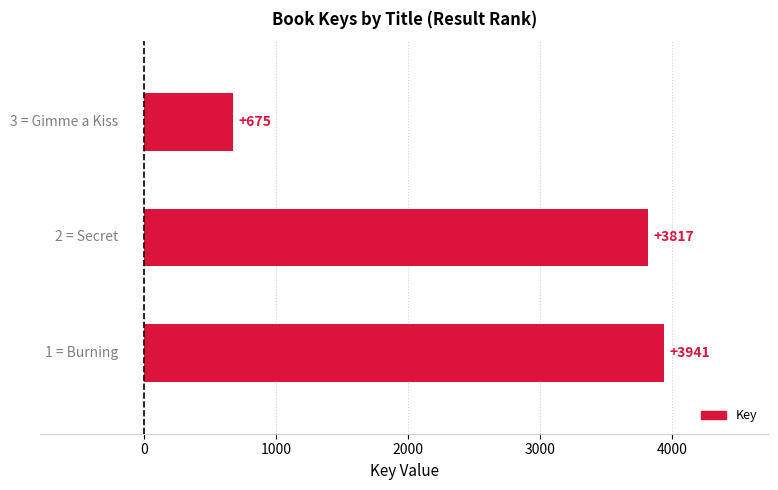

What is the difference between the maximum and second lowest values?

124